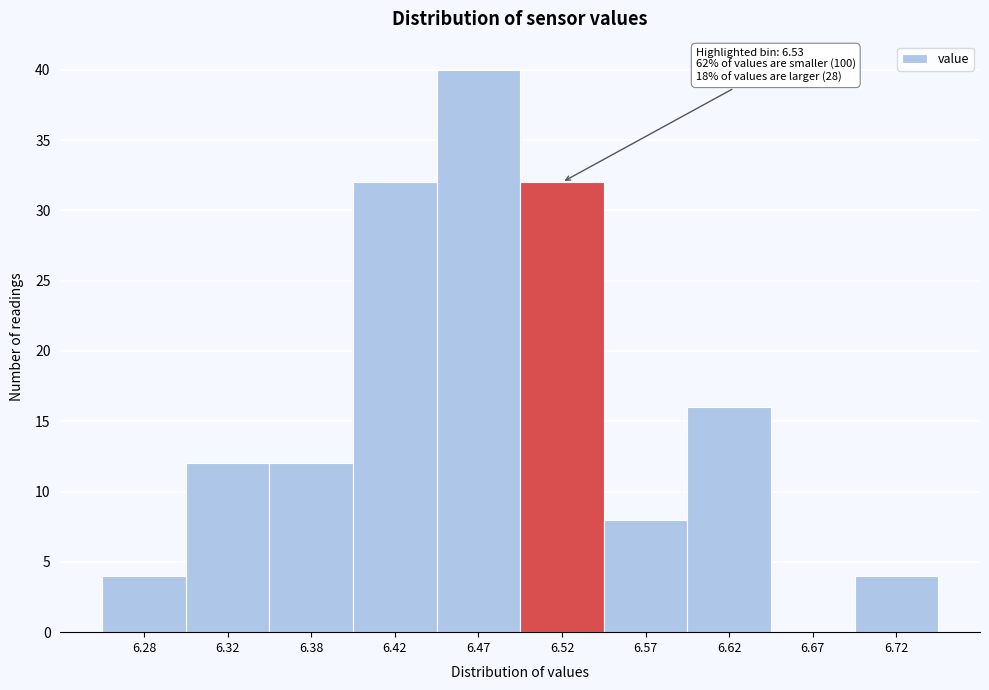

Which range on the x-axis has the tallest bar?

6.45 to 6.50